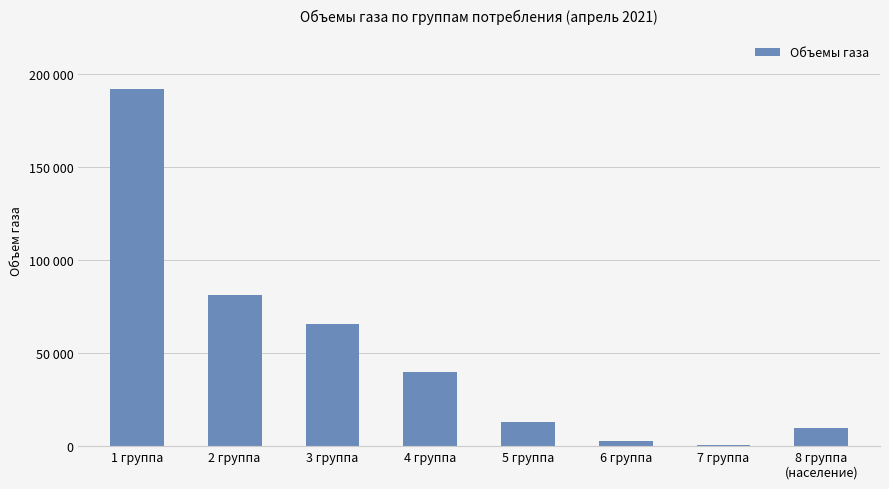

Reading left to right, transcribe all the data shown in this chart.

1 группа=192000.0	2 группа=81000.0	3 группа=65786.0	4 группа=39965.1	5 группа=12784.8	6 группа=2580.3	7 группа=436.1	8 группа
(население)=9884.0